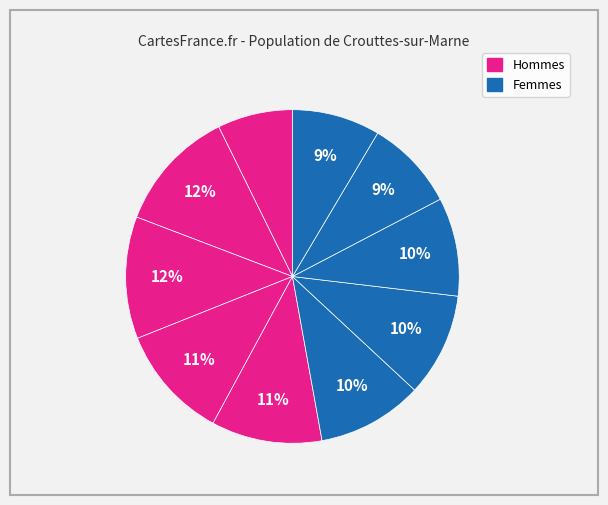

How many segments does this pie chart have?

10